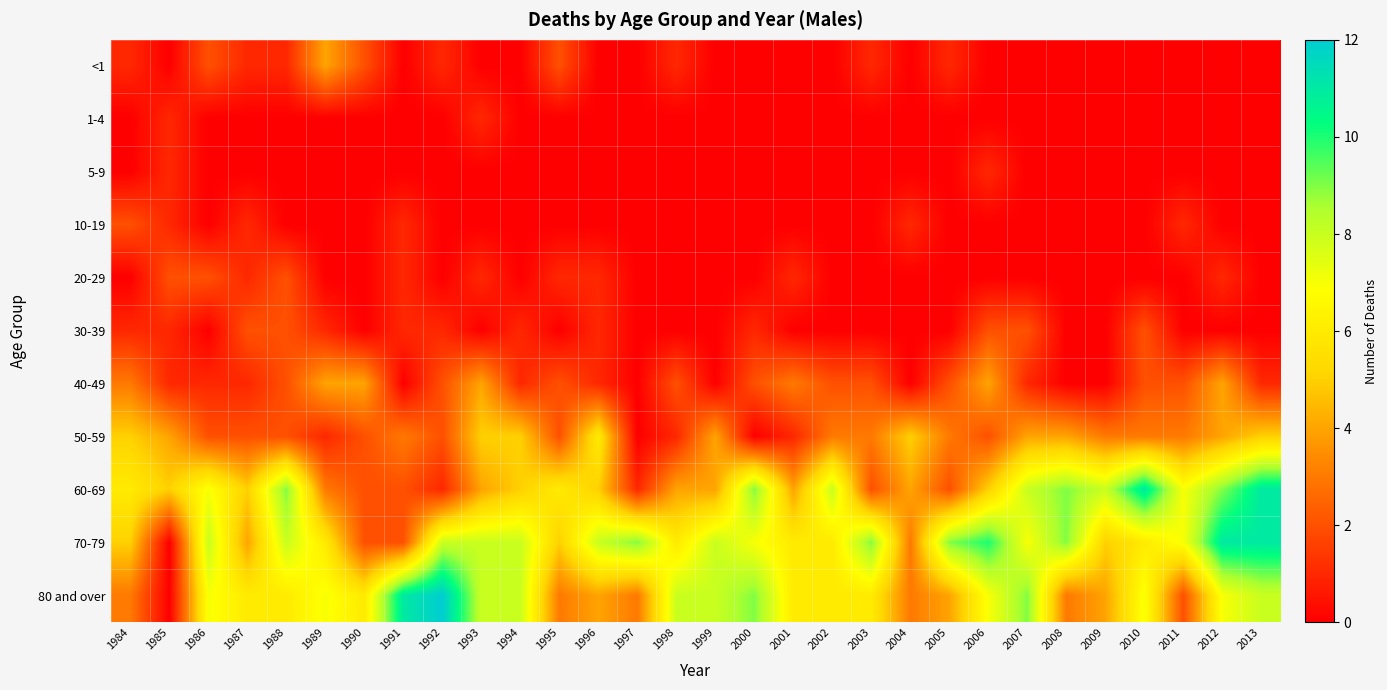

What is the total value across all series at 2007?

31